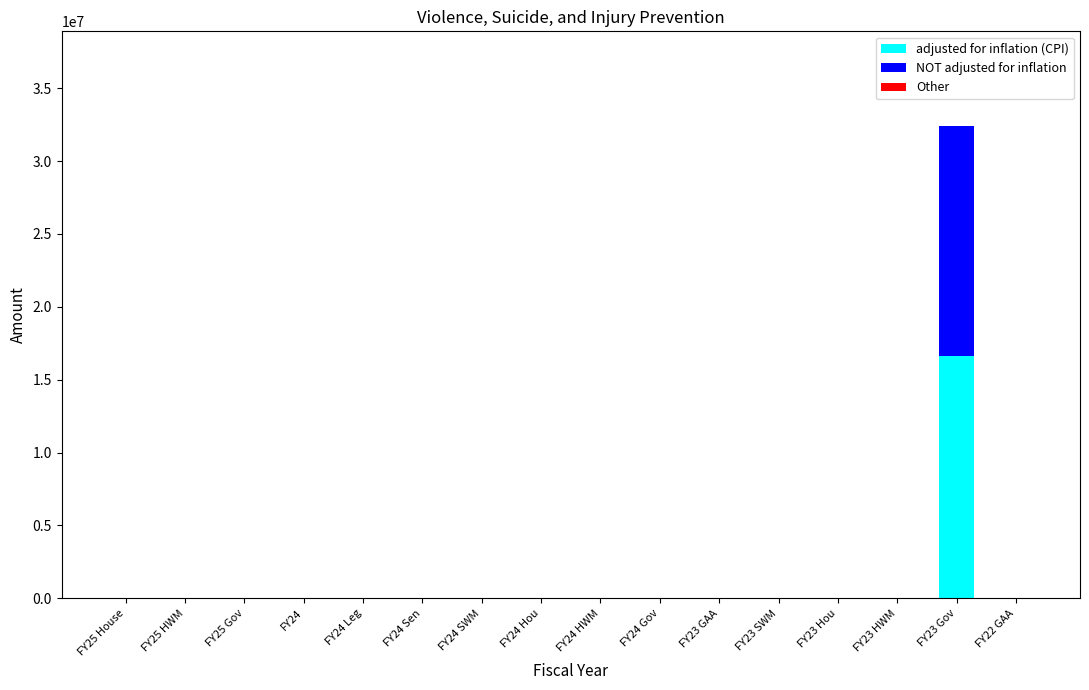

What is the highest value of the adjusted for inflation (CPI) series?

16626378